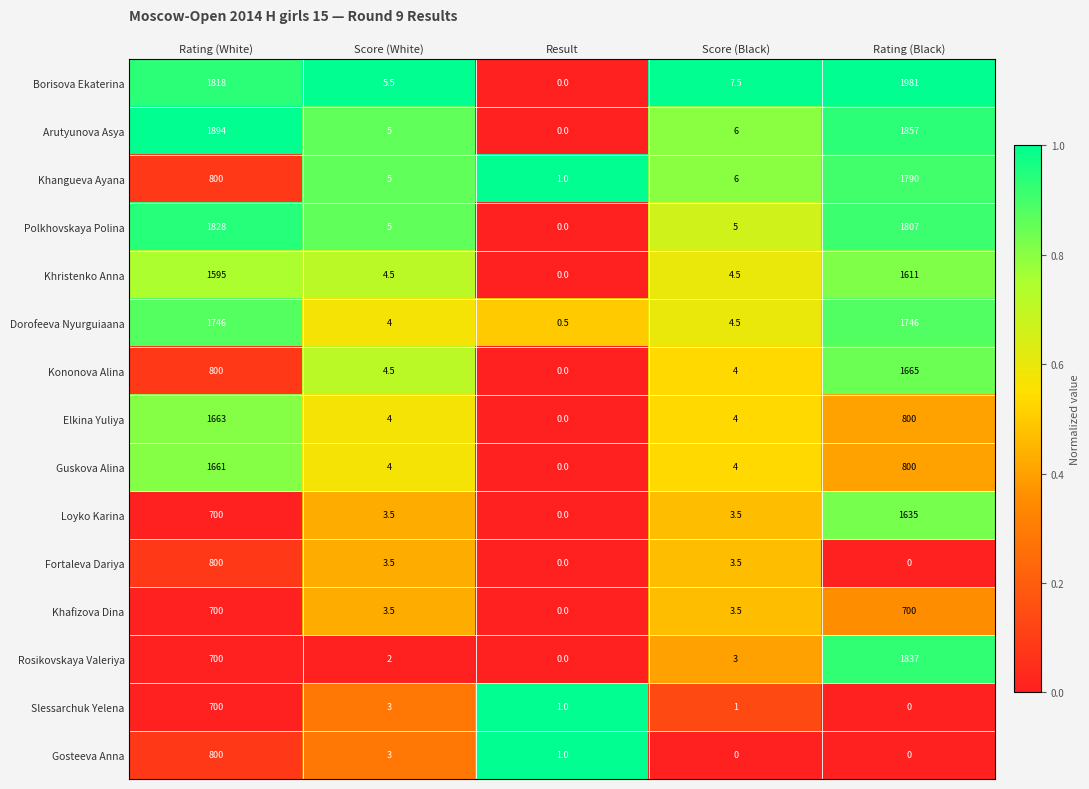

At how many categories does at least one series exceed 0?

5